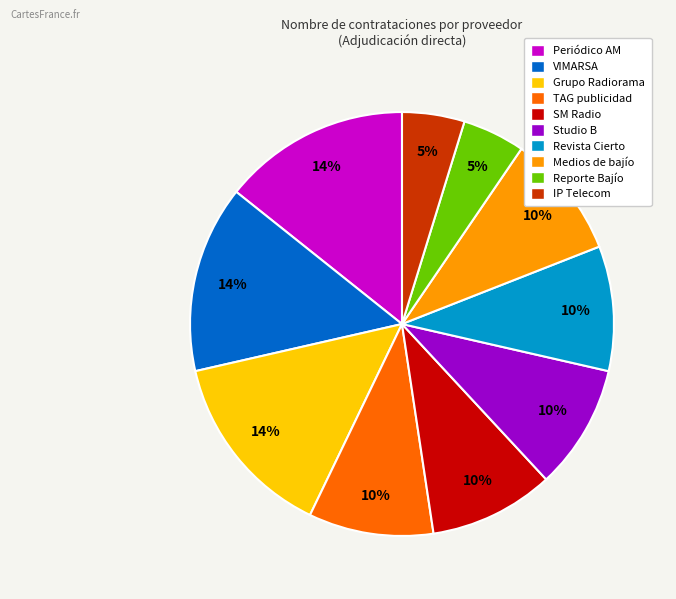

Which has a higher value, Revista Cierto or Periódico AM?

Periódico AM